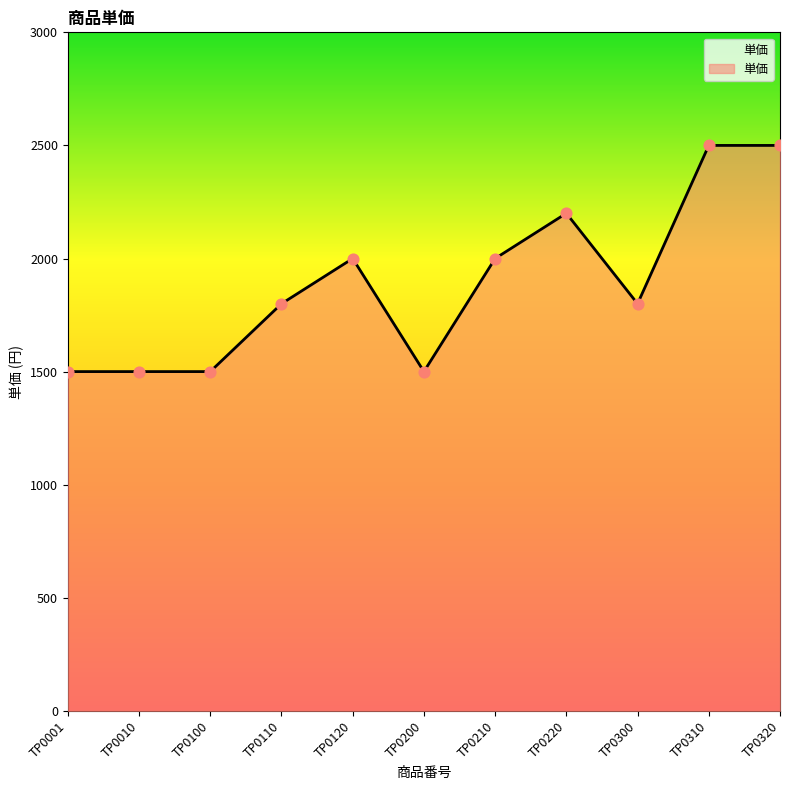

Which has a higher value, TP0300 or TP0210?

TP0210